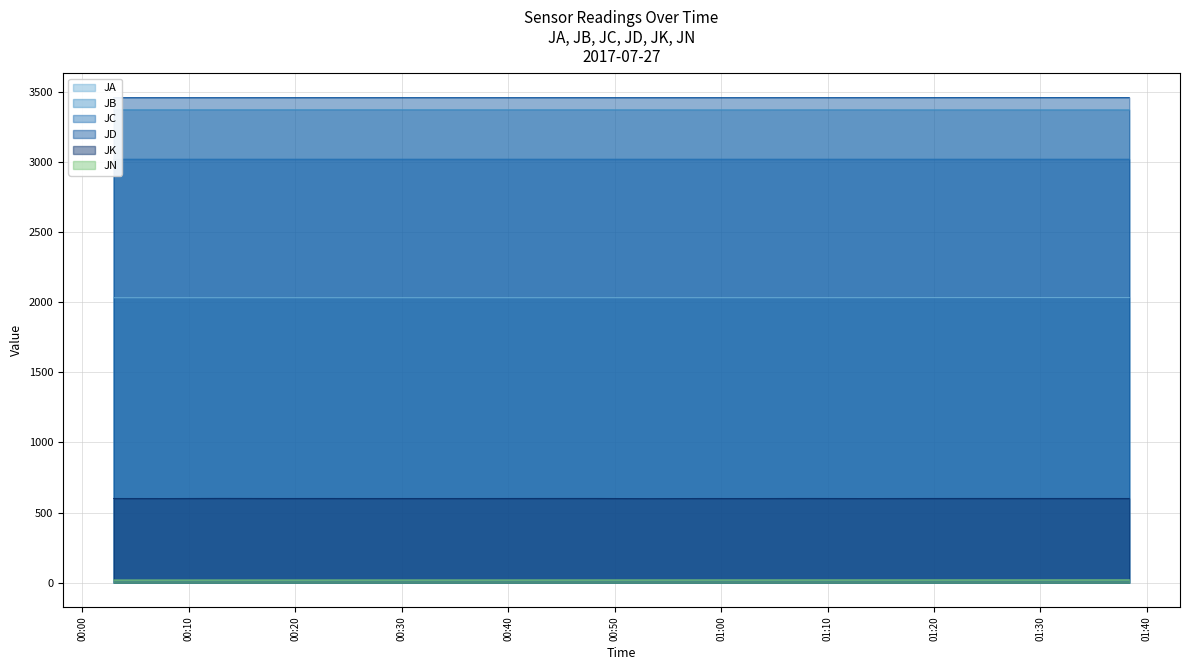

Reading left to right, extract all data points from this chart.

JA: 2031.0	2031.0	2031.0	2031.0	2031.0	2031.0	2031.0	2031.0	2031.0	2031.0	2031.0	2031.0	2031.1	2031.1	2031.2	2031.5	2031.9	2031.9	2031.9	2031.9
JB: 3370.7	3370.9	3370.8	3370.9	3371.0	3371.0	3370.9	3370.6	3370.8	3370.7	3370.3	3370.1	3370.2	3370.4	3370.5	3370.2	3370.1	3370.3	3370.2	3370.1
JC: 3018.0	3018.0	3018.0	3018.0	3018.0	3018.0	3018.0	3018.0	3018.0	3018.0	3018.0	3018.0	3018.0	3018.0	3018.0	3018.0	3018.0	3018.0	3018.0	3018.0
JD: 3457.0	3457.0	3457.0	3457.0	3457.1	3457.1	3457.1	3457.1	3457.1	3457.1	3457.0	3457.1	3457.1	3457.2	3457.2	3457.3	3457.5	3457.4	3457.6	3457.4
JK: 600.0	599.7	600.6	600.1	600.1	599.9	599.9	600.0	600.3	600.3	599.2	599.9	599.8	600.3	599.7	600.1	600.3	600.2	600.2	600.1
JN: 19.2	19.2	19.3	19.4	19.4	19.4	19.5	19.6	19.6	19.6	19.7	19.8	19.8	19.9	19.9	19.9	20.0	20.1	20.1	20.2